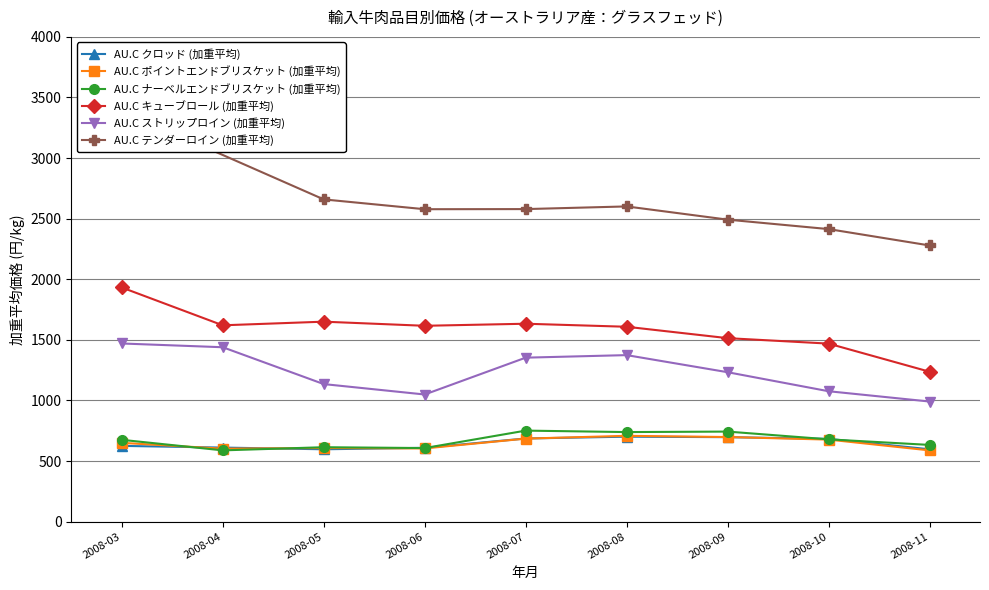

True or false: AU.C ポイントエンドブリスケット (加重平均) and AU.C キューブロール (加重平均) cross at least once.

False